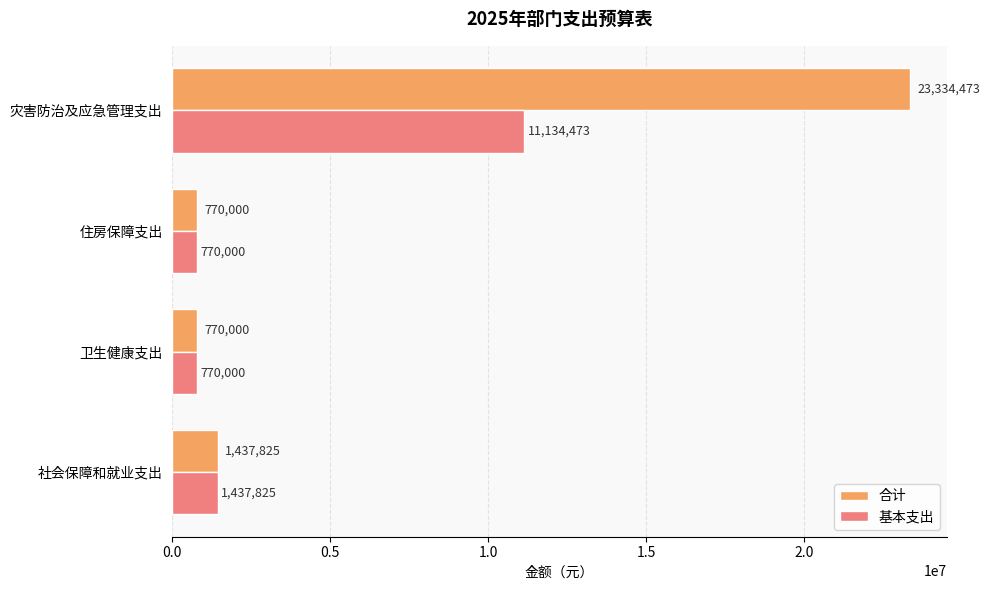

Which series has the largest total across all categories?

合计